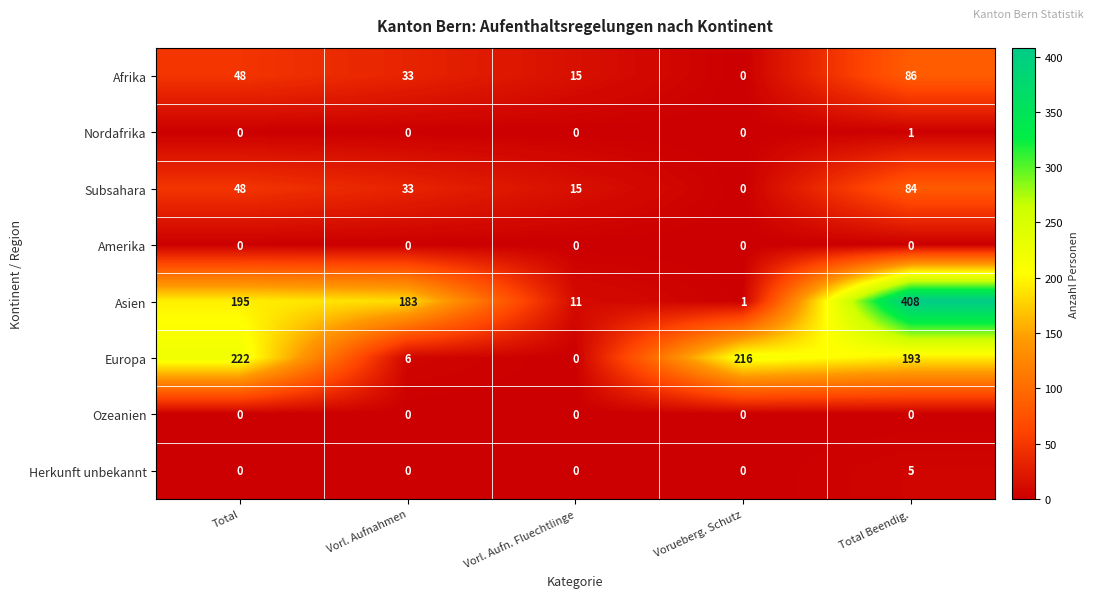

At which label does Europa first exceed 193?

Total